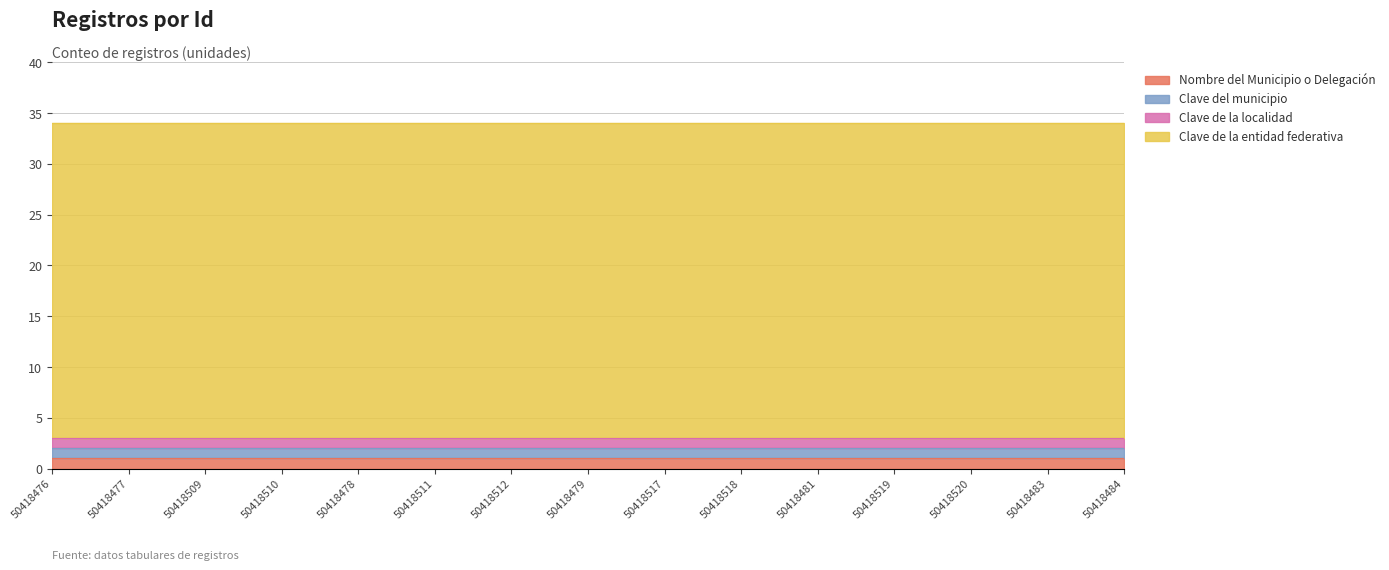

How many distinct data groups are displayed?

4